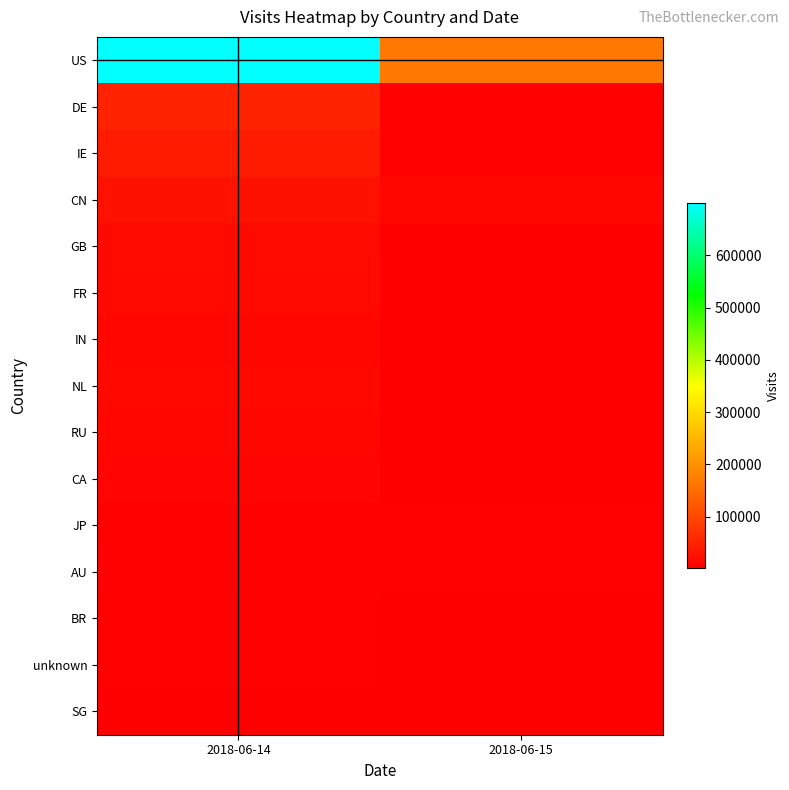

Reading left to right, transcribe all the data shown in this chart.

US: 2018-06-14=699623	2018-06-15=166755
DE: 2018-06-14=51262	2018-06-15=5798
IE: 2018-06-14=39848	2018-06-15=4093
CN: 2018-06-14=26836	2018-06-15=13403
GB: 2018-06-14=16468	2018-06-15=2607
FR: 2018-06-14=15252	2018-06-15=1862
IN: 2018-06-14=13017	2018-06-15=3029
NL: 2018-06-14=13668	2018-06-15=2020
RU: 2018-06-14=13190	2018-06-15=1673
CA: 2018-06-14=8716	2018-06-15=1463
JP: 2018-06-14=5568	2018-06-15=4488
AU: 2018-06-14=4278	2018-06-15=4925
BR: 2018-06-14=6365	2018-06-15=1302
unknown: 2018-06-14=5495	2018-06-15=1430
SG: 2018-06-14=3590	2018-06-15=1316